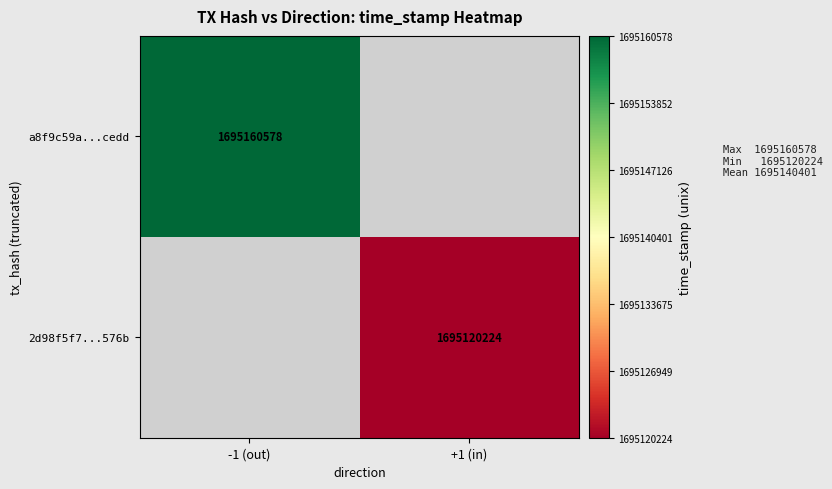

At which category does the chart reach its minimum across all series?

+1 (in)